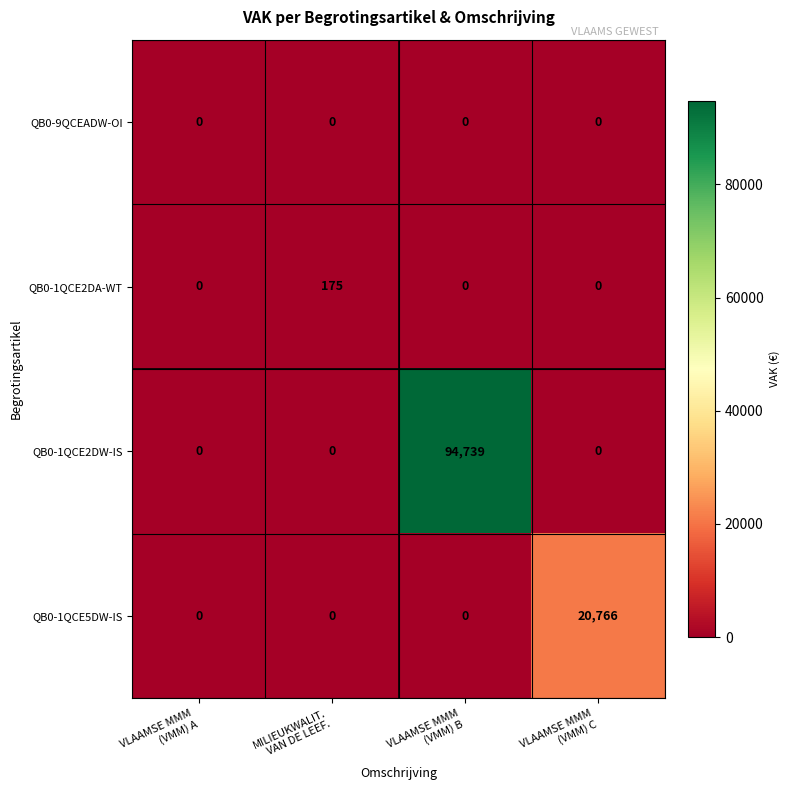

What is the maximum value for QB0-1QCE2DA-WT?

175